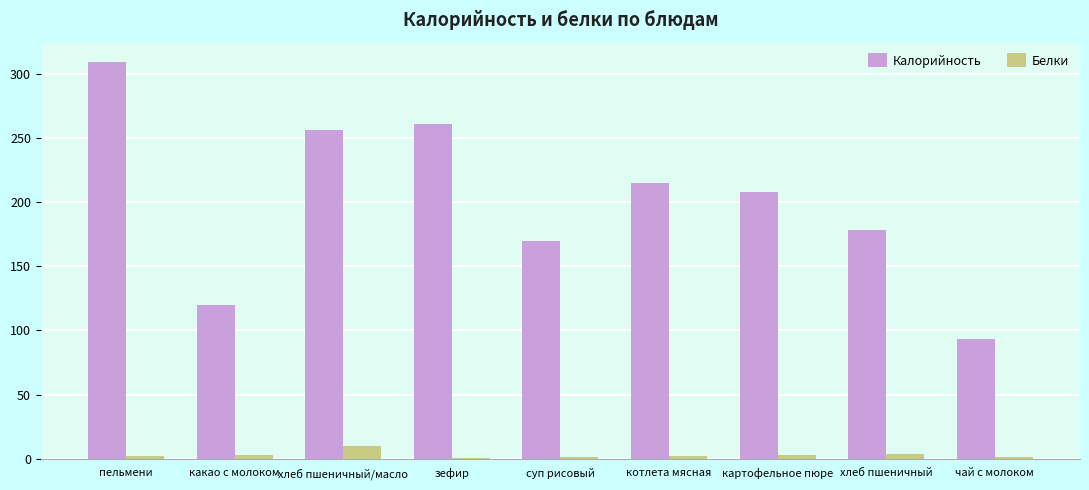

Does the chart contain stacked bars?

No